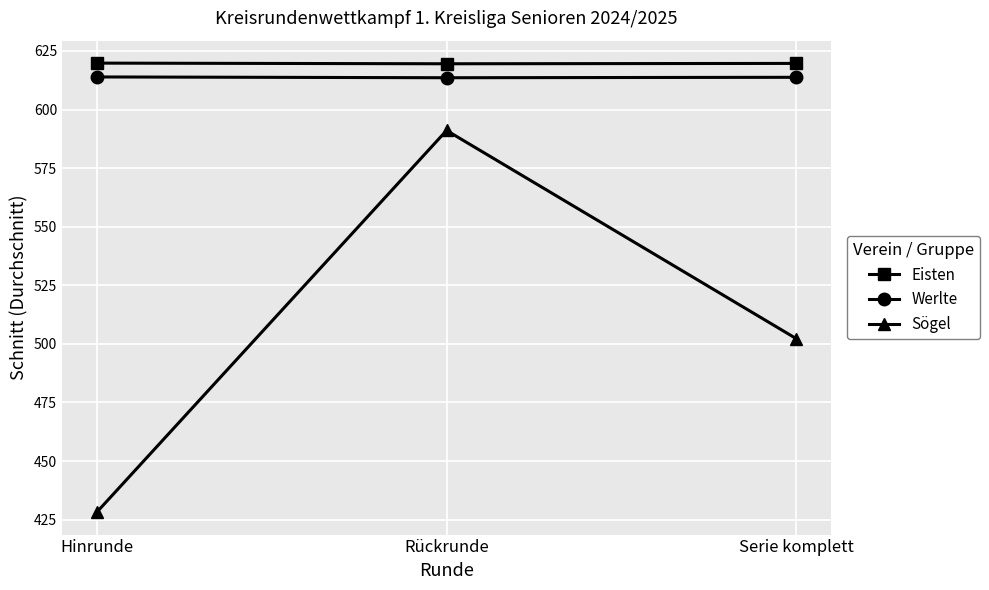

Read the Eisten value at Hinrunde.

619.8